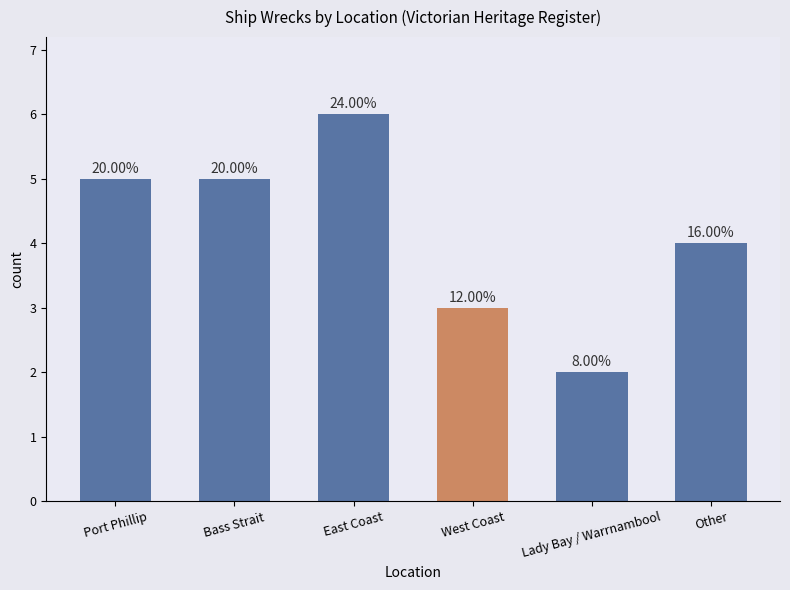

Does the chart contain any negative values?

No